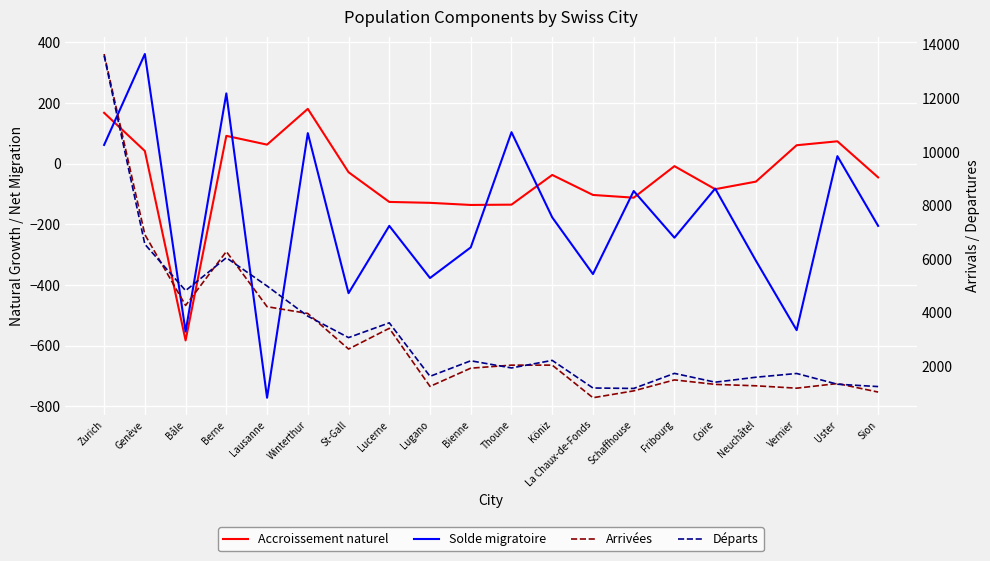

What is the difference between the Accroissement naturel values at Thoune and Genève?

177